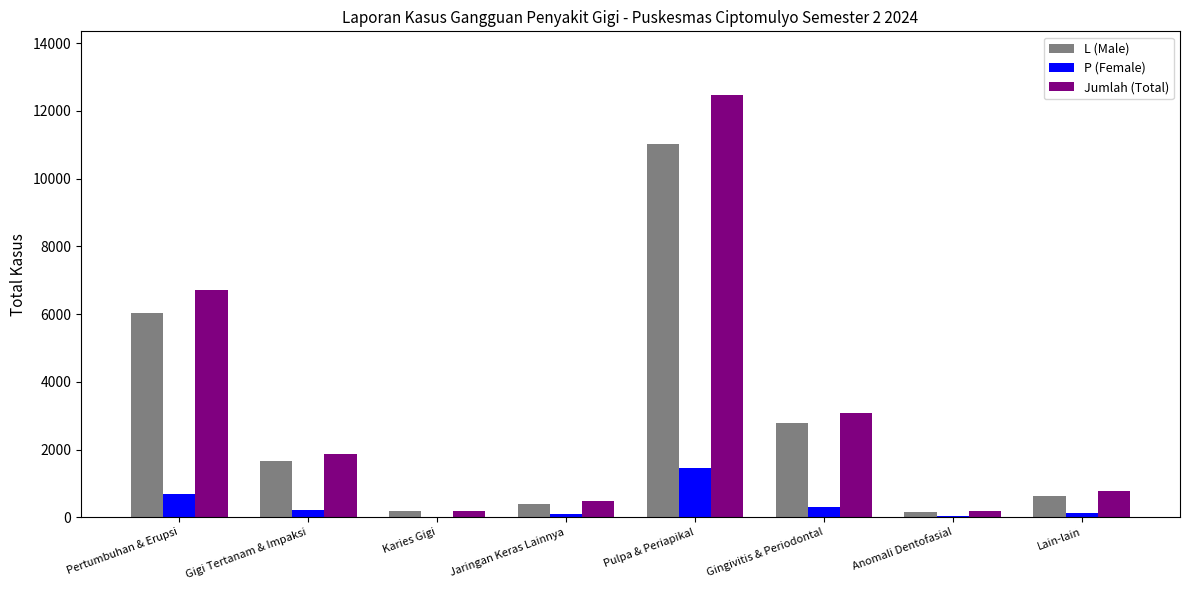

The value of L (Male) at Pertumbuhan & Erupsi is 6040. True or false?

True